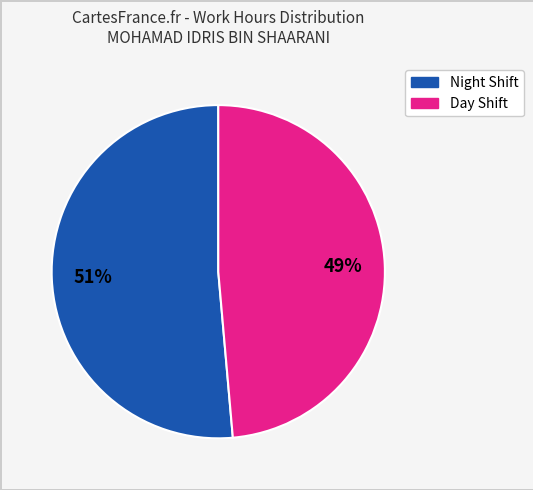

How many slices are in this pie chart?

2